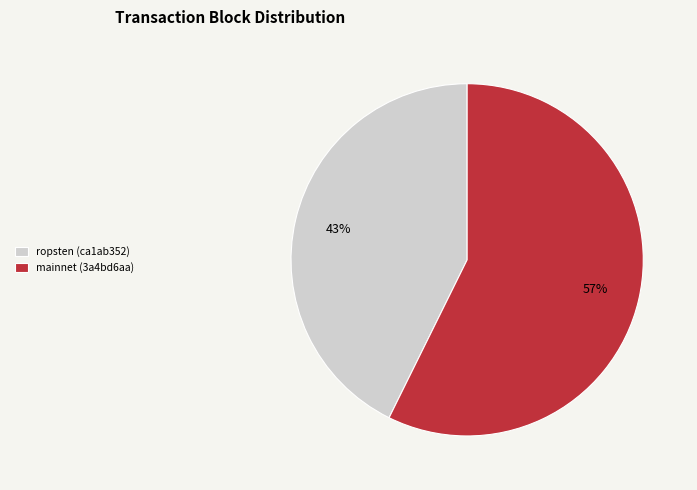

Count the number of slices in the pie.

2